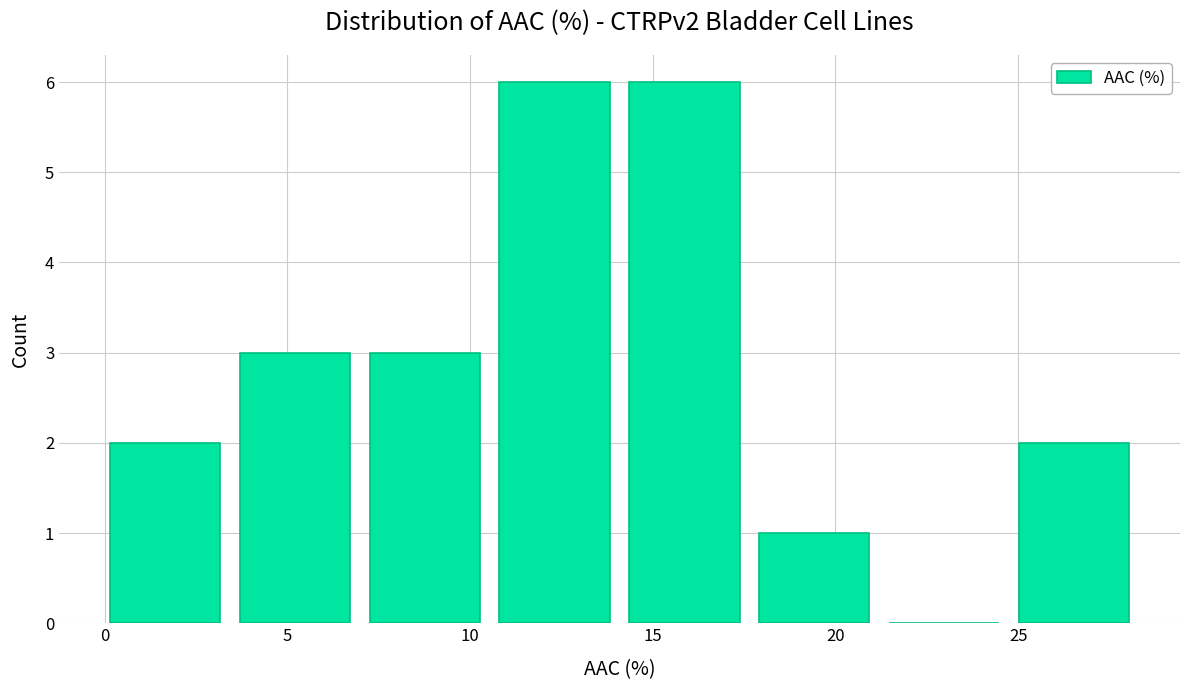

Reading left to right, transcribe this chart: for each bar, give the range it covers on the x-axis and its height. Neither the bar edges nor the heights are printed on the chart, so give them approximately, as read against the axes.

0.0 to 3.5: 2
3.5 to 7.5: 3
7.5 to 11.0: 3
11.0 to 14.5: 6
14.5 to 18.0: 6
18.0 to 21.5: 1
21.5 to 25.0: 0
25.0 to 28.5: 2